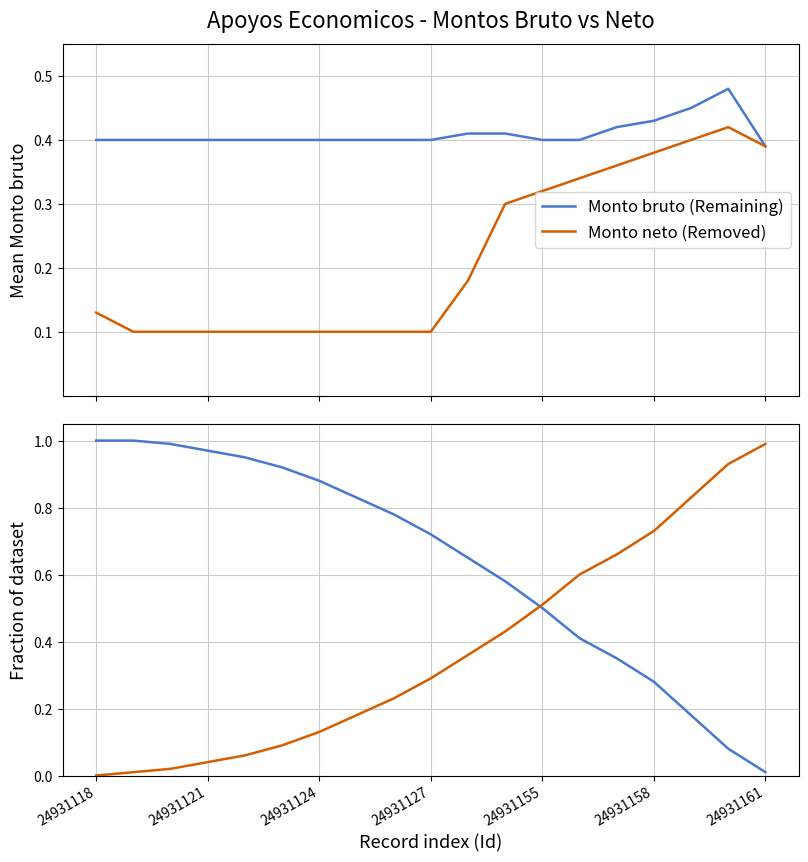

Is the value of Monto neto (Removed) at 24931124 greater than the value of Monto bruto (Remaining) at 24931158?

No